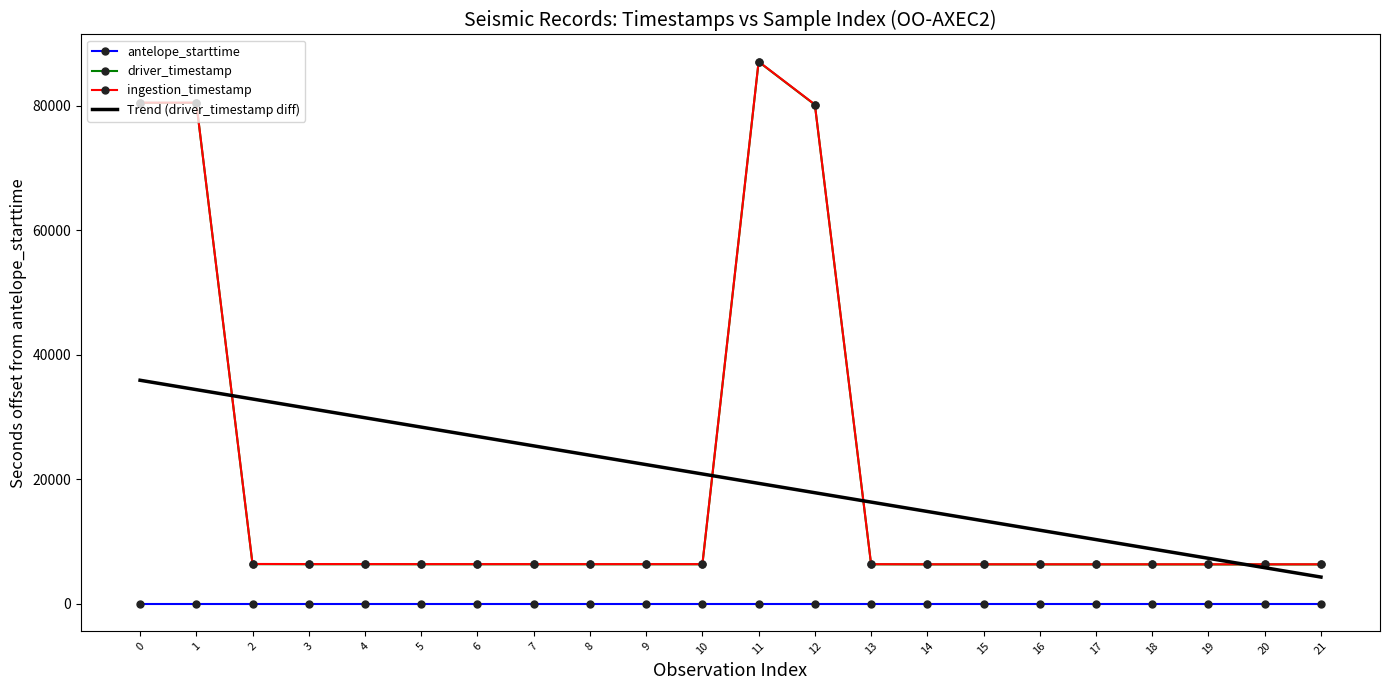

Read the driver_timestamp value at 2.

6368.5